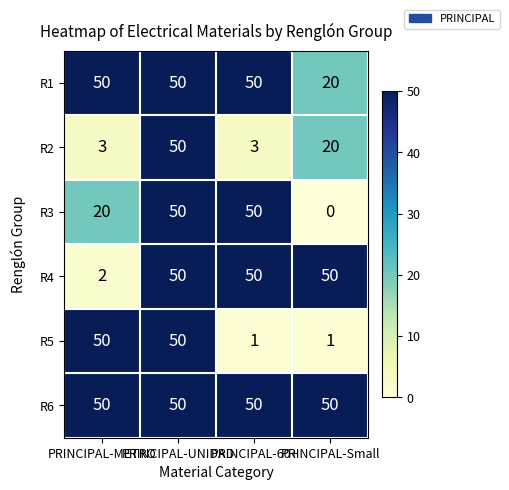

How many distinct data groups are displayed?

6